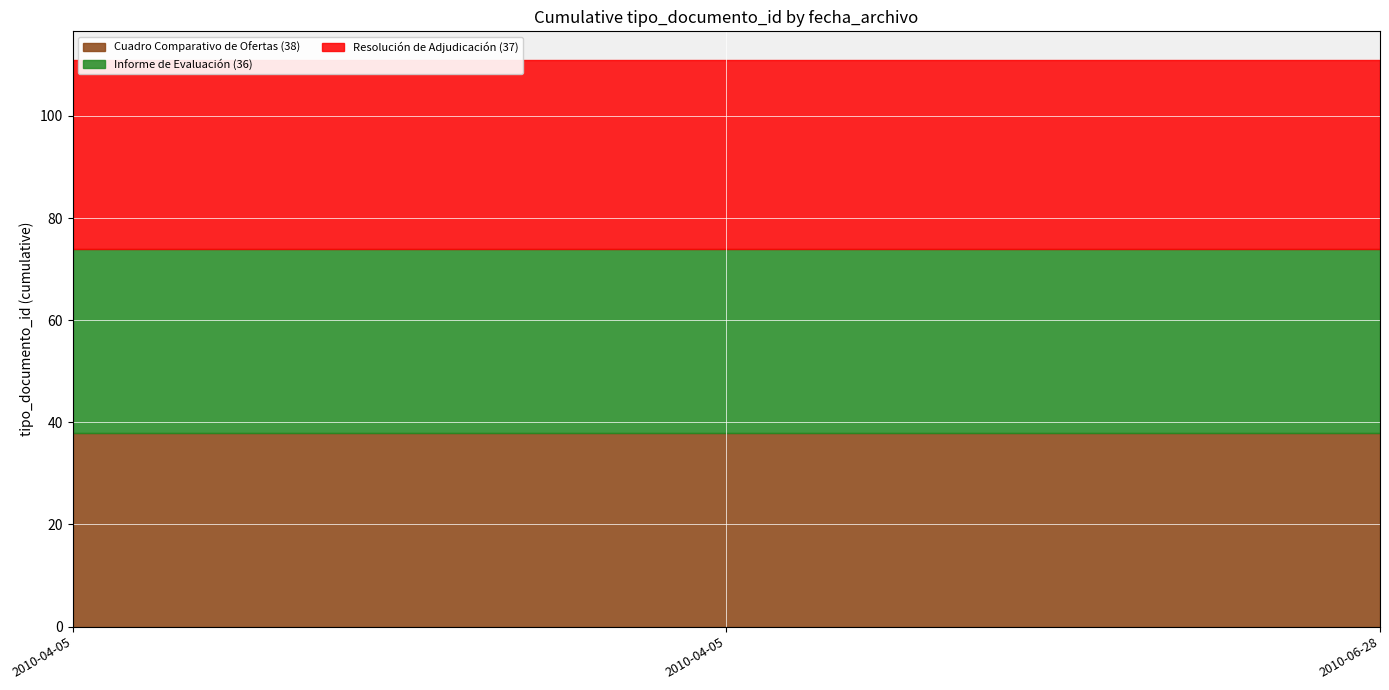

What is the difference between the highest and lowest values at 2010-04-05?

2